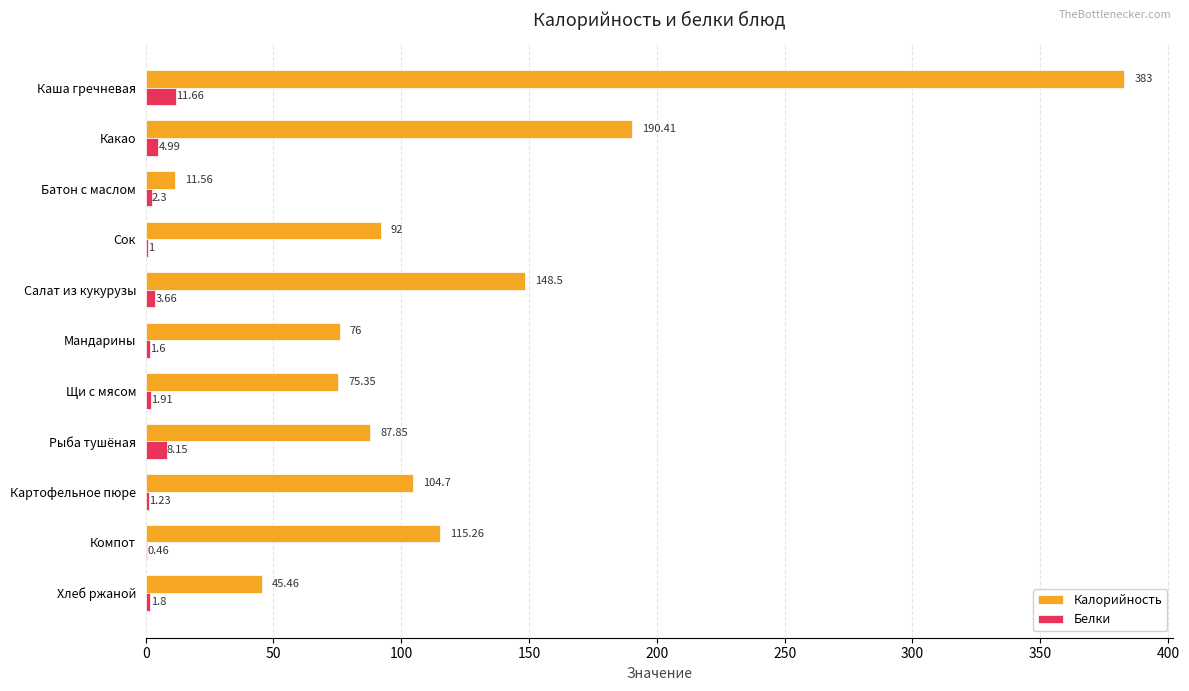

What is the sum of the Калорийность values at Батон с маслом and Салат из кукурузы?

160.1